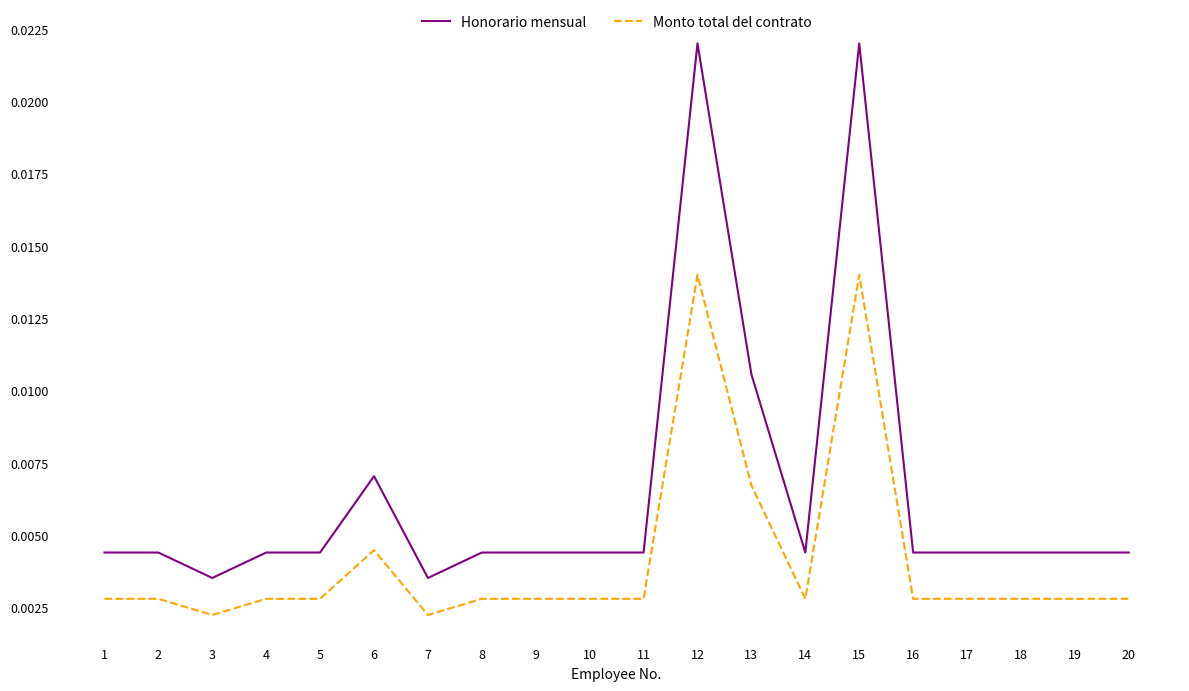

True or false: Monto total del contrato and Honorario mensual intersect in this chart.

False